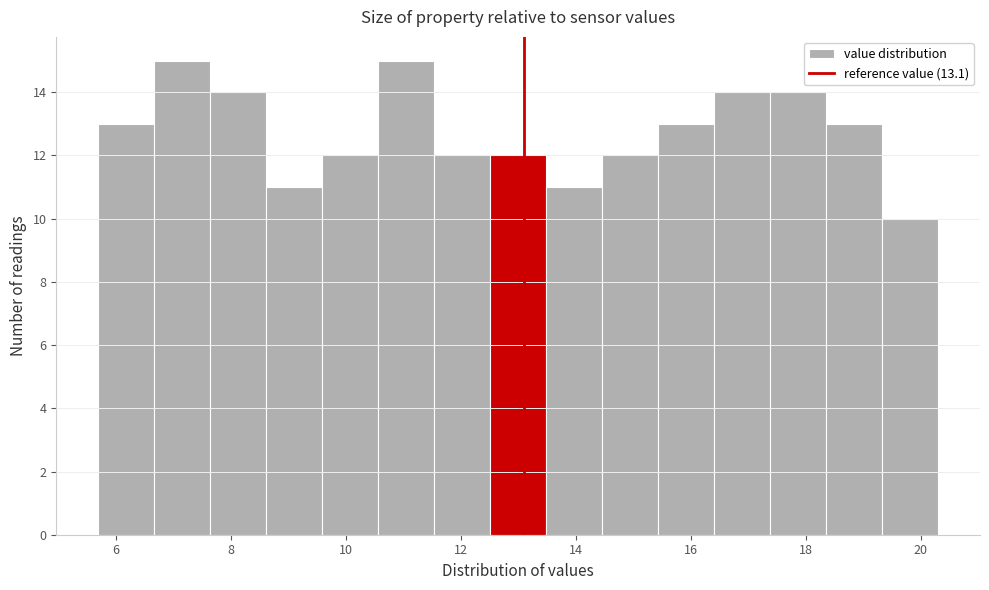

Reading left to right, transcribe this chart: for each bar, give the range it covers on the x-axis and its height. Neither the bar edges nor the heights are printed on the chart, so give them approximately, as read against the axes.

5.8 to 6.6: 13
6.6 to 7.6: 15
7.6 to 8.6: 14
8.6 to 9.6: 11
9.6 to 10.6: 12
10.6 to 11.6: 15
11.6 to 12.6: 12
12.6 to 13.4: 12
13.4 to 14.4: 11
14.4 to 15.4: 12
15.4 to 16.4: 13
16.4 to 17.4: 14
17.4 to 18.4: 14
18.4 to 19.4: 13
19.4 to 20.4: 10